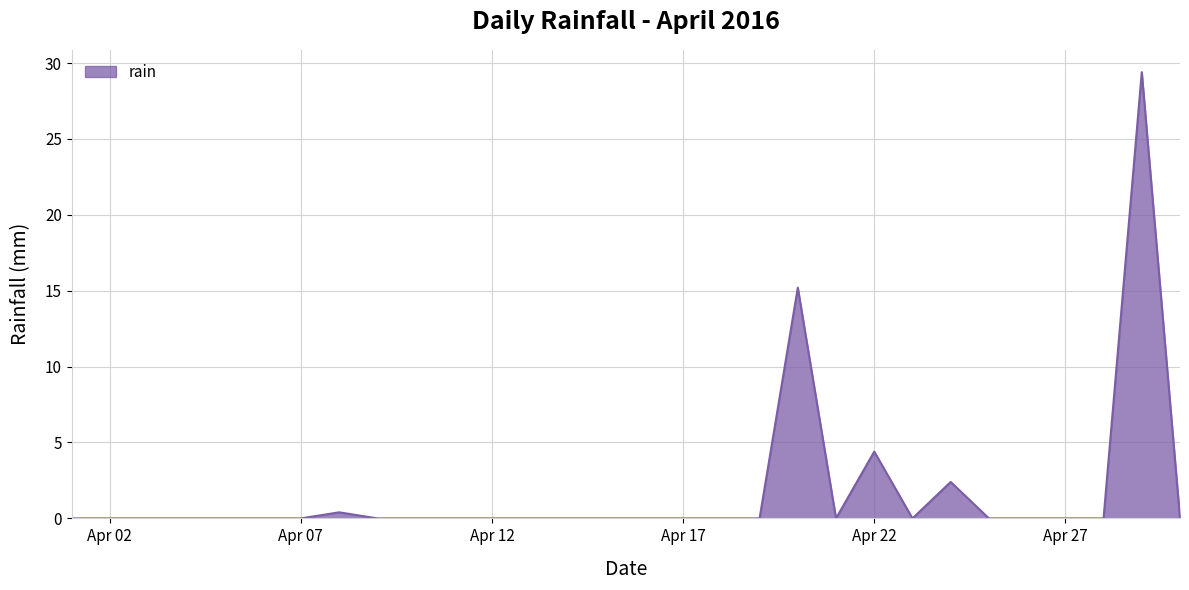

What is the maximum value shown in the chart?

29.4